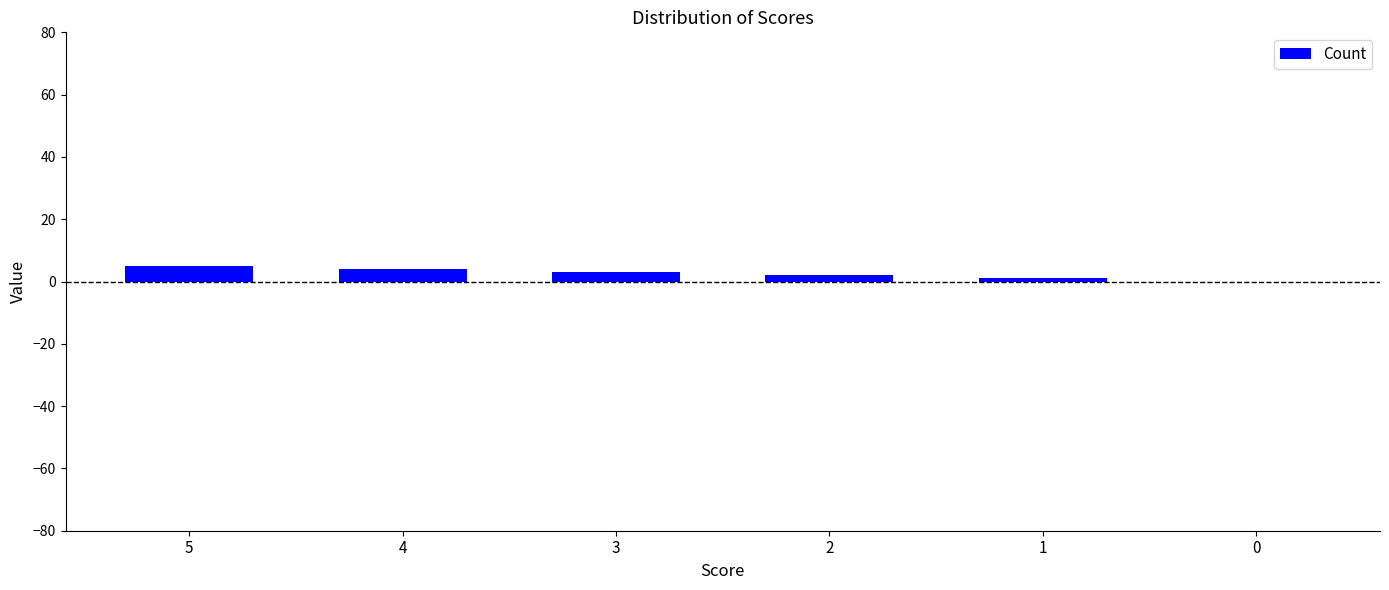

The chart shows a value of 5 at 5. True or false?

True